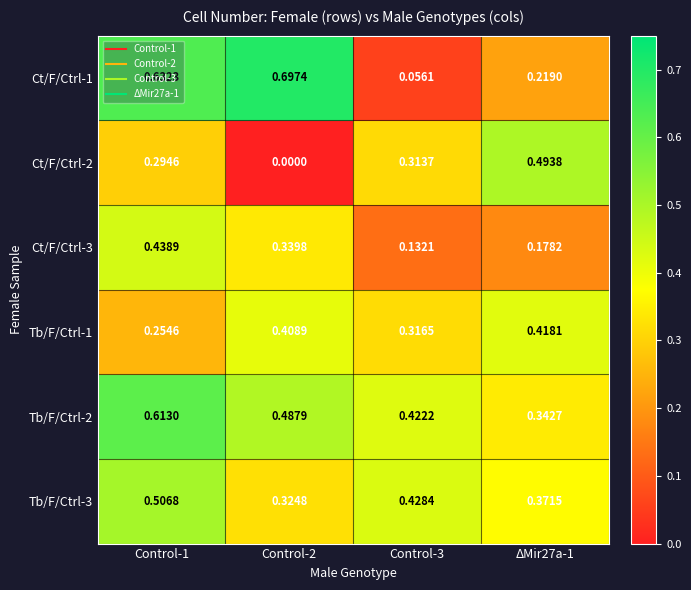

How many data points does each series have?

4